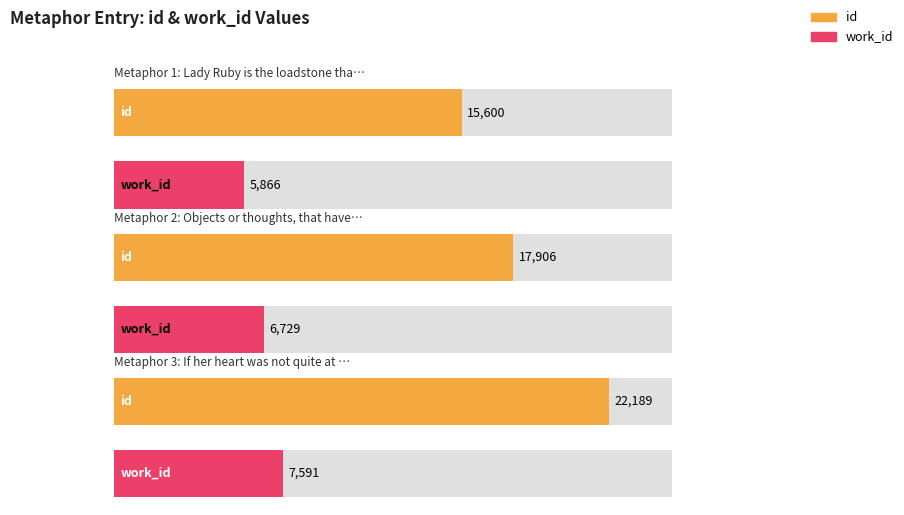

Where is work_id nearest to the value 6728?

Objects or thoughts, that have been as